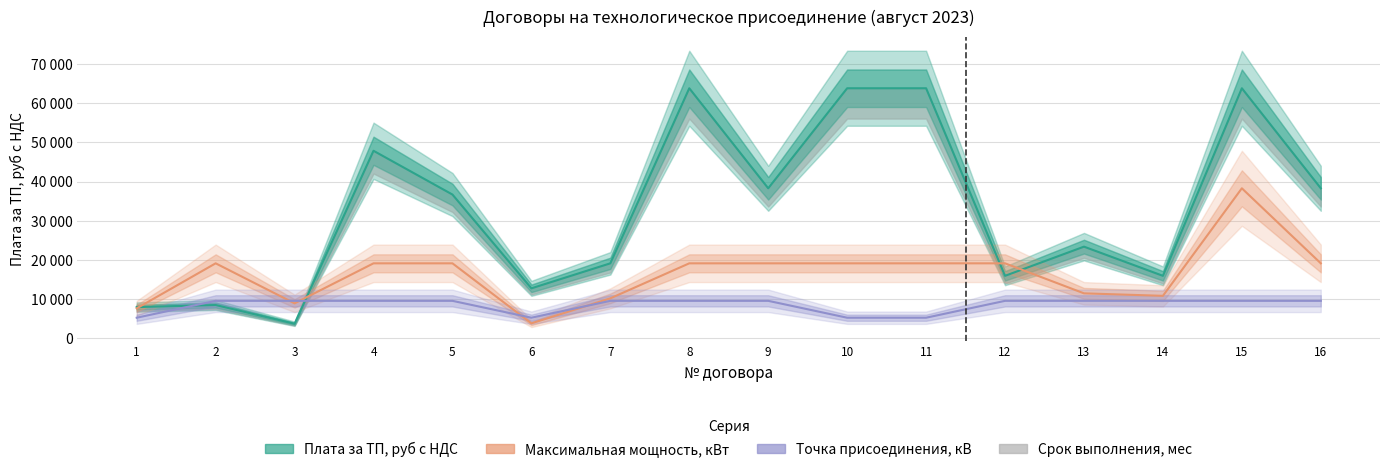

What is the maximum value for Плата за ТП, руб с НДС?

63840.0